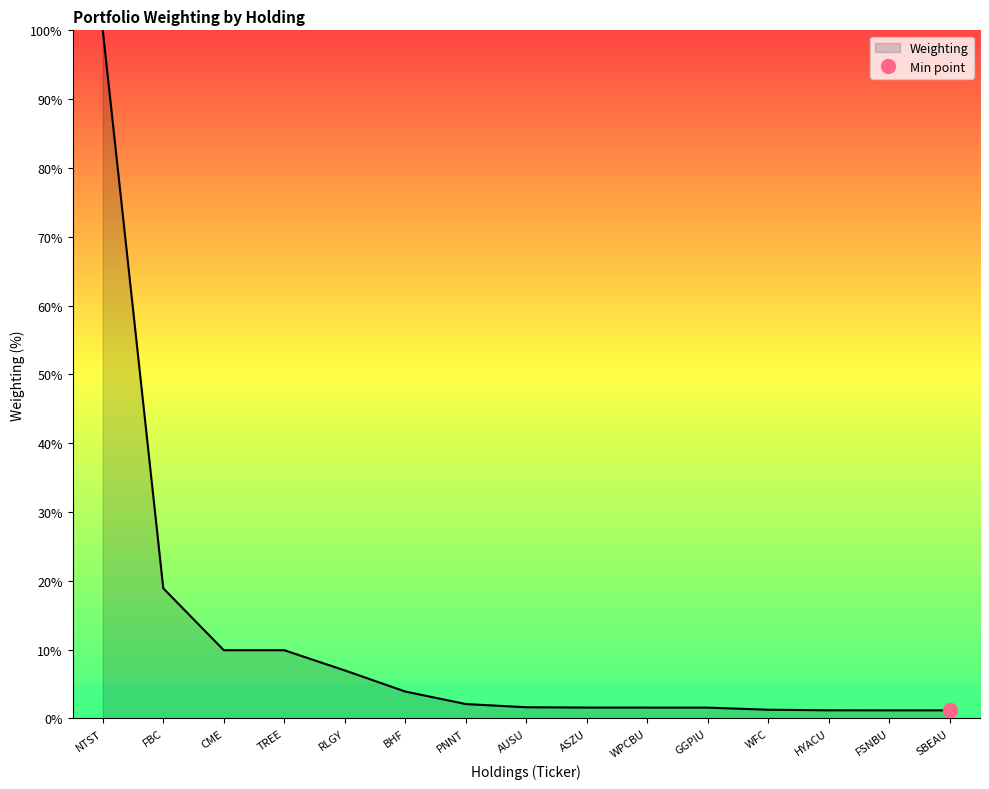

Reading left to right, transcribe all the data shown in this chart.

100.0	18.9	9.9	9.9	7.0	3.9	2.1	1.6	1.6	1.6	1.6	1.3	1.2	1.2	1.2